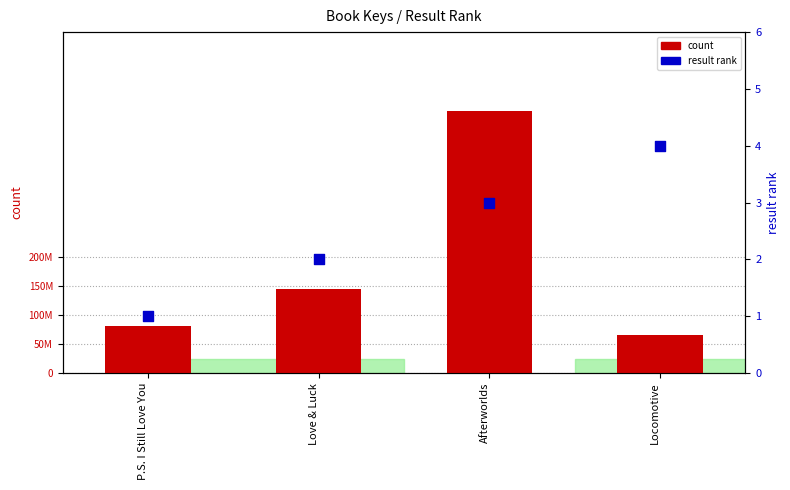

Which series has the largest total across all categories?

count